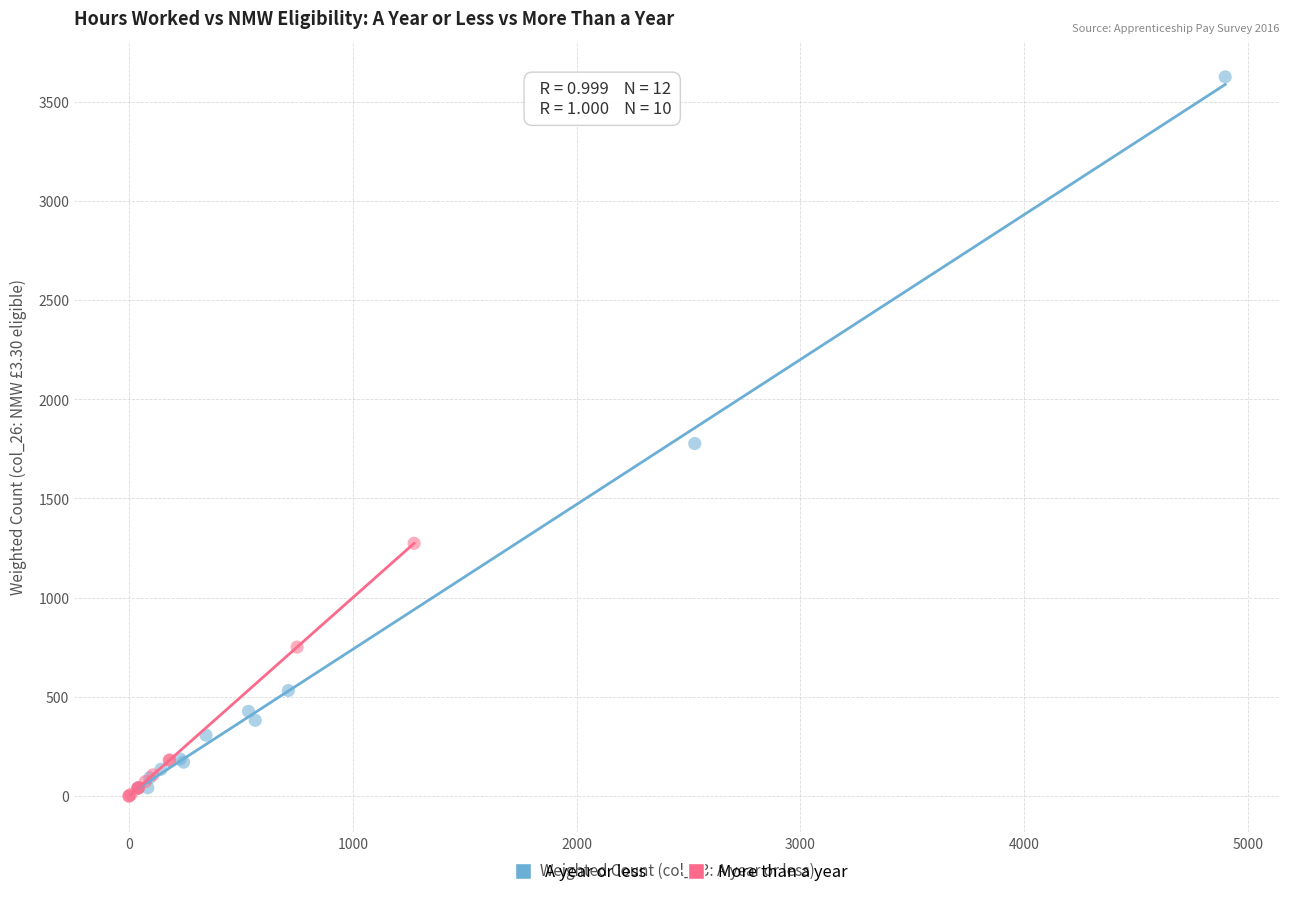

Which series has the widest spread of Y values?

A year or less